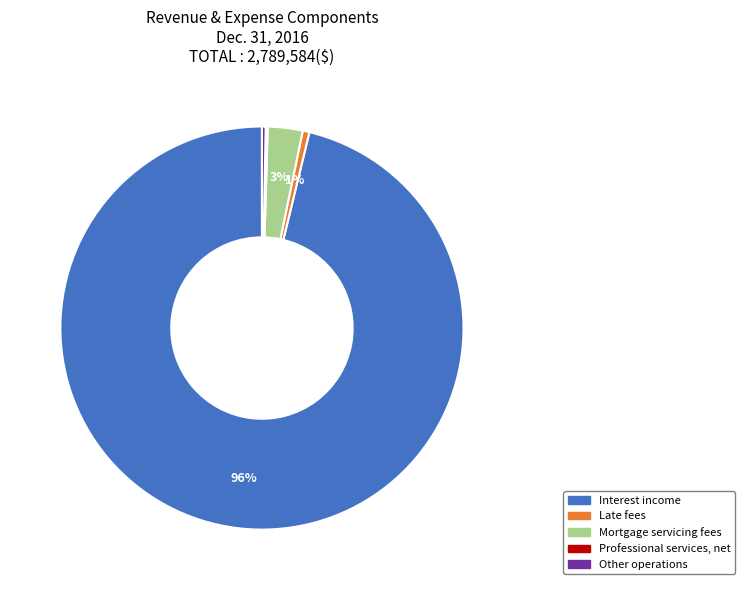

Is there a majority slice in this chart?

Yes